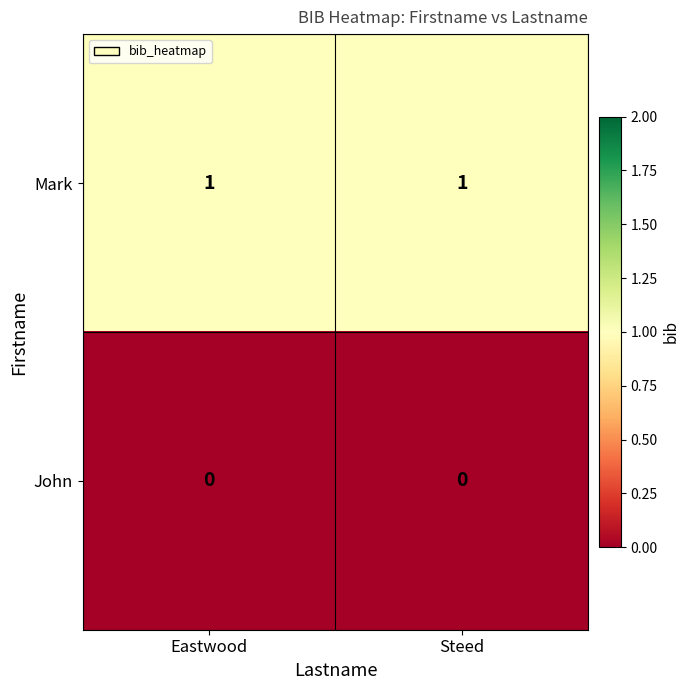

Which series has the largest total across all categories?

Mark